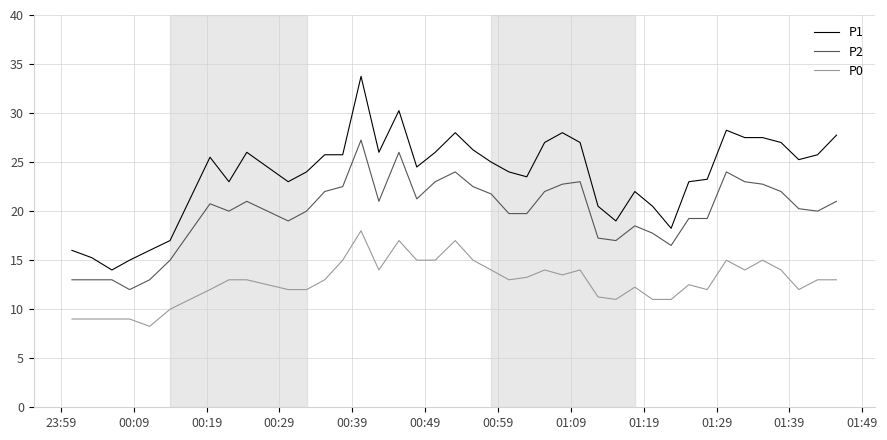

Which series has the widest spread of values?

P1